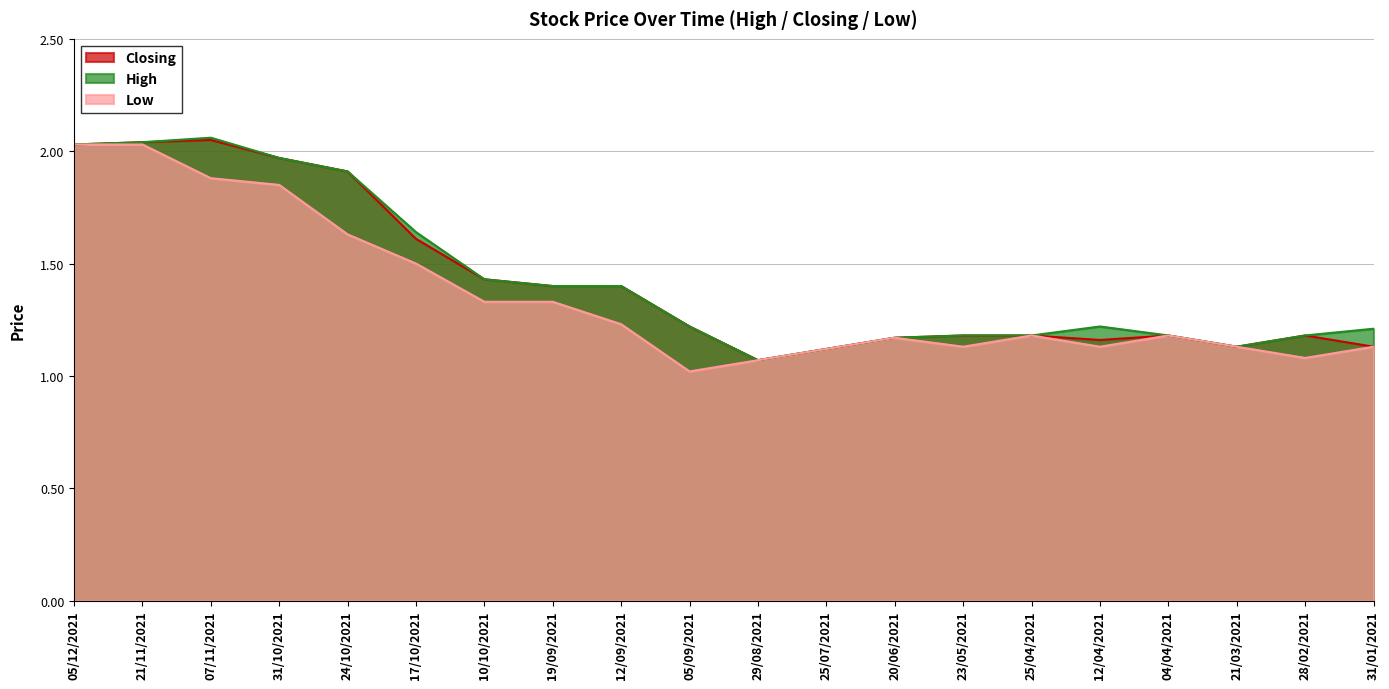

Reading right to left, transcribe all the data shown in this chart.

Closing: 31/01/2021=1.1	28/02/2021=1.2	21/03/2021=1.1	04/04/2021=1.2	12/04/2021=1.2	25/04/2021=1.2	23/05/2021=1.2	20/06/2021=1.2	25/07/2021=1.1	29/08/2021=1.1	05/09/2021=1.2	12/09/2021=1.4	19/09/2021=1.4	10/10/2021=1.4	17/10/2021=1.6	24/10/2021=1.9	31/10/2021=2.0	07/11/2021=2.0	21/11/2021=2.0	05/12/2021=2.0
High: 31/01/2021=1.2	28/02/2021=1.2	21/03/2021=1.1	04/04/2021=1.2	12/04/2021=1.2	25/04/2021=1.2	23/05/2021=1.2	20/06/2021=1.2	25/07/2021=1.1	29/08/2021=1.1	05/09/2021=1.2	12/09/2021=1.4	19/09/2021=1.4	10/10/2021=1.4	17/10/2021=1.6	24/10/2021=1.9	31/10/2021=2.0	07/11/2021=2.1	21/11/2021=2.0	05/12/2021=2.0
Low: 31/01/2021=1.1	28/02/2021=1.1	21/03/2021=1.1	04/04/2021=1.2	12/04/2021=1.1	25/04/2021=1.2	23/05/2021=1.1	20/06/2021=1.2	25/07/2021=1.1	29/08/2021=1.1	05/09/2021=1.0	12/09/2021=1.2	19/09/2021=1.3	10/10/2021=1.3	17/10/2021=1.5	24/10/2021=1.6	31/10/2021=1.9	07/11/2021=1.9	21/11/2021=2.0	05/12/2021=2.0